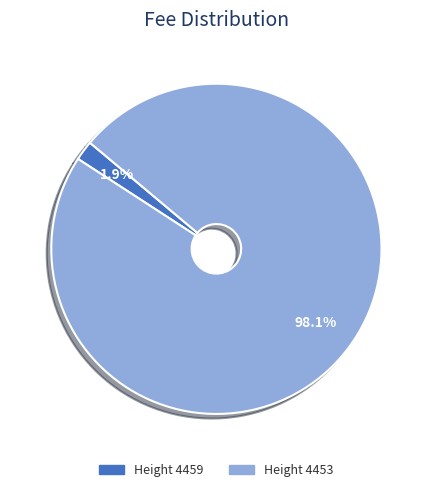

To the nearest percent, what portion does Height 4453 represent?

98%